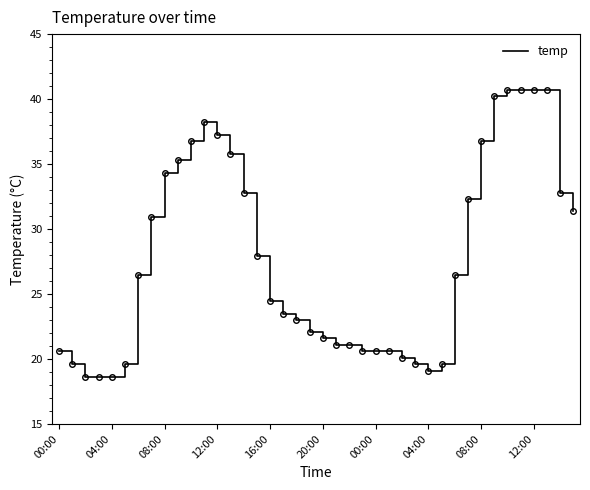

What is the greatest value displayed?

40.7